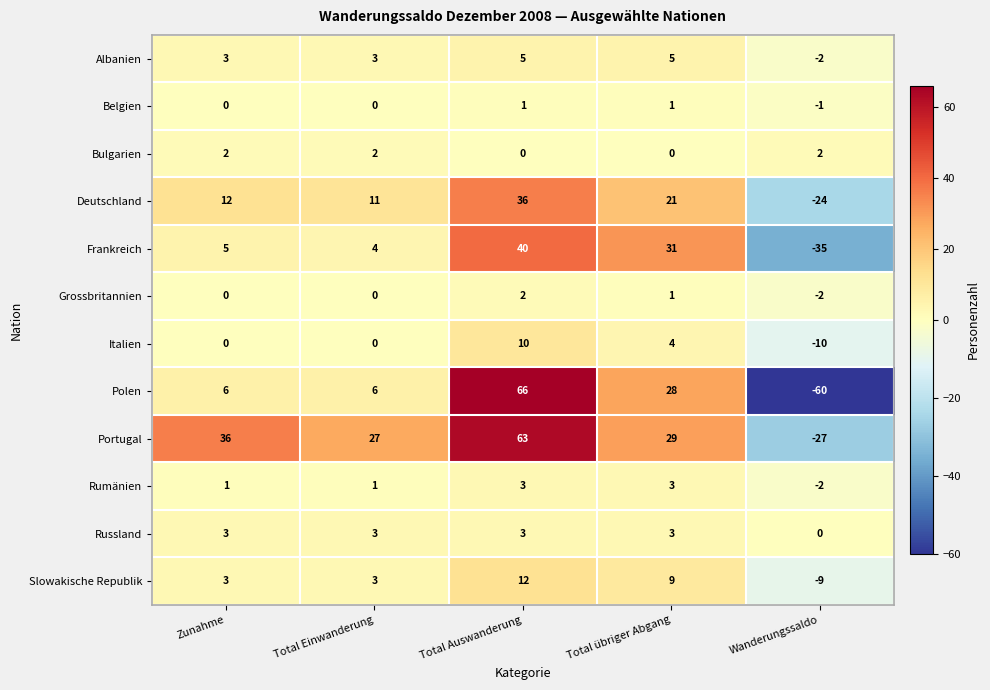

What is the average value of the Albanien series?

3